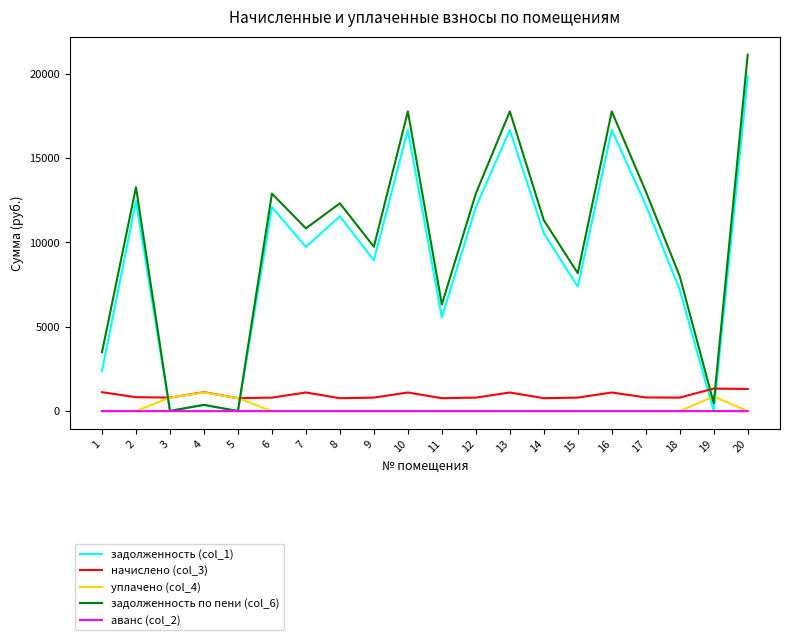

True or false: задолженность по пени (col_6) and начислено (col_3) intersect in this chart.

True